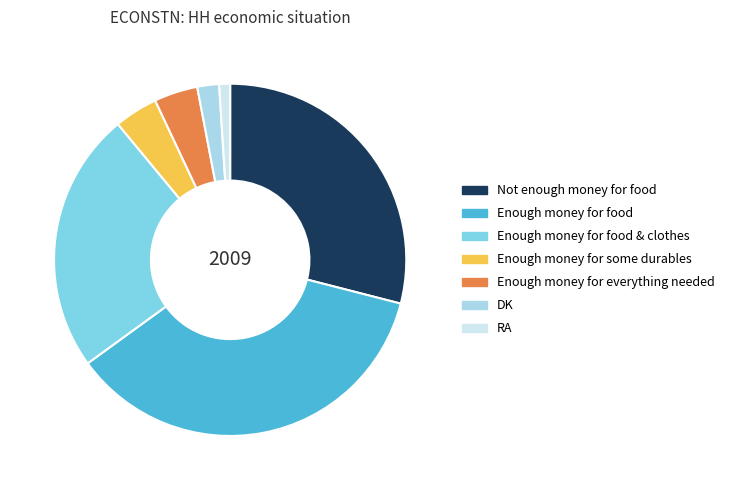

Which slice is the largest?

Enough money for food